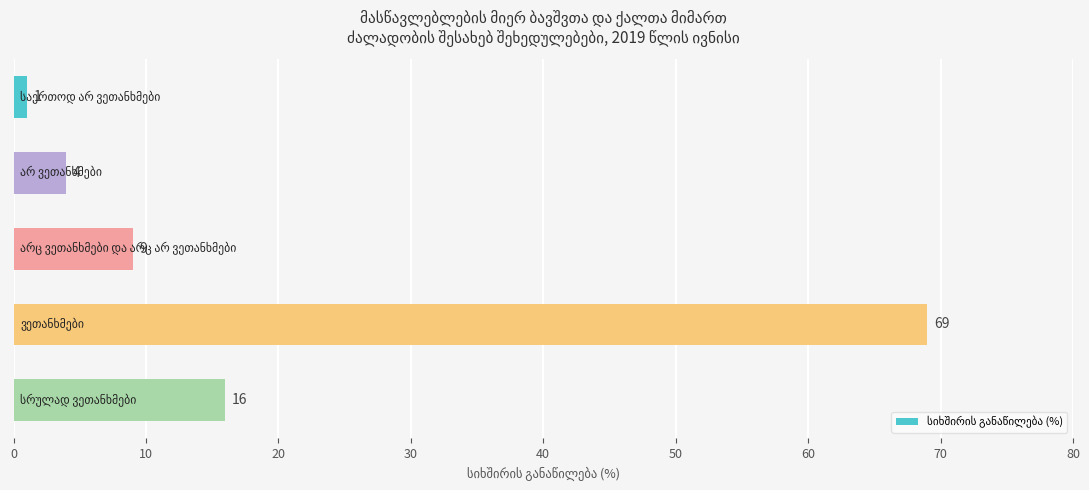

What is the smallest value displayed?

1